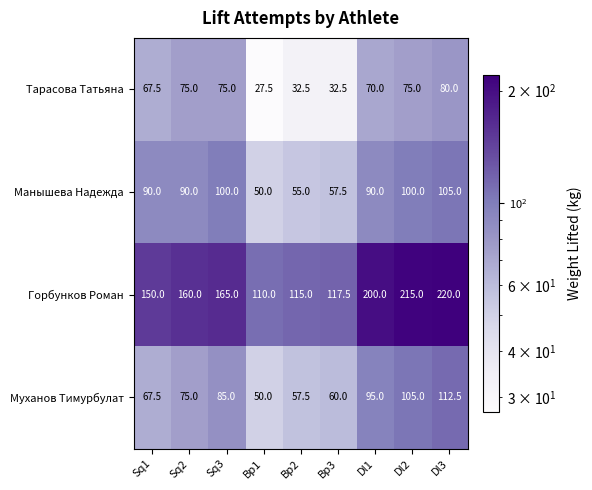

At which category is the sum across all series the highest?

Dl3